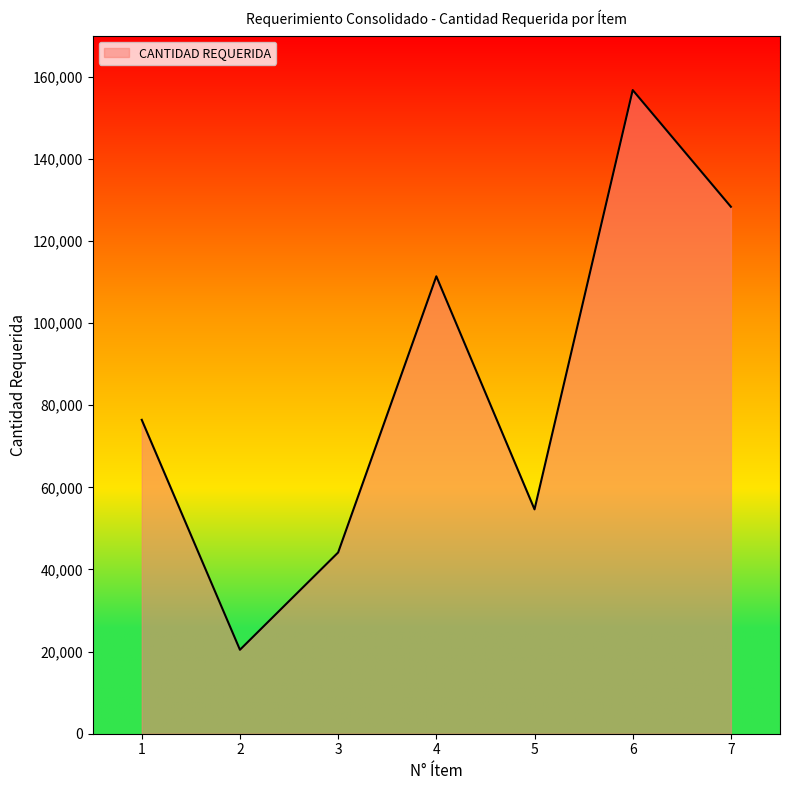

The chart shows a value of 43554 at 1. True or false?

False